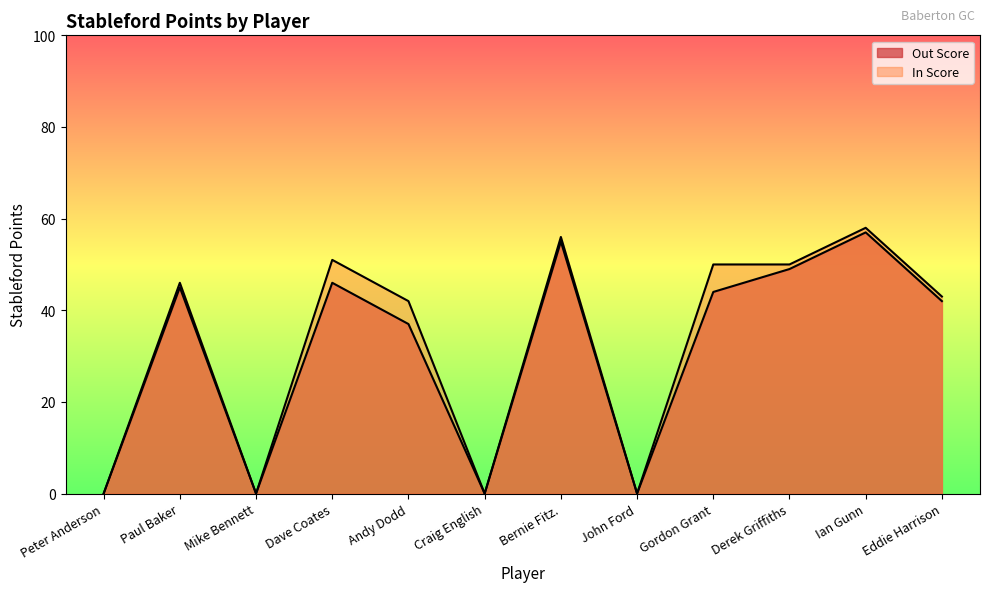

True or false: In Score has more than 1 points higher than both neighbors.

True